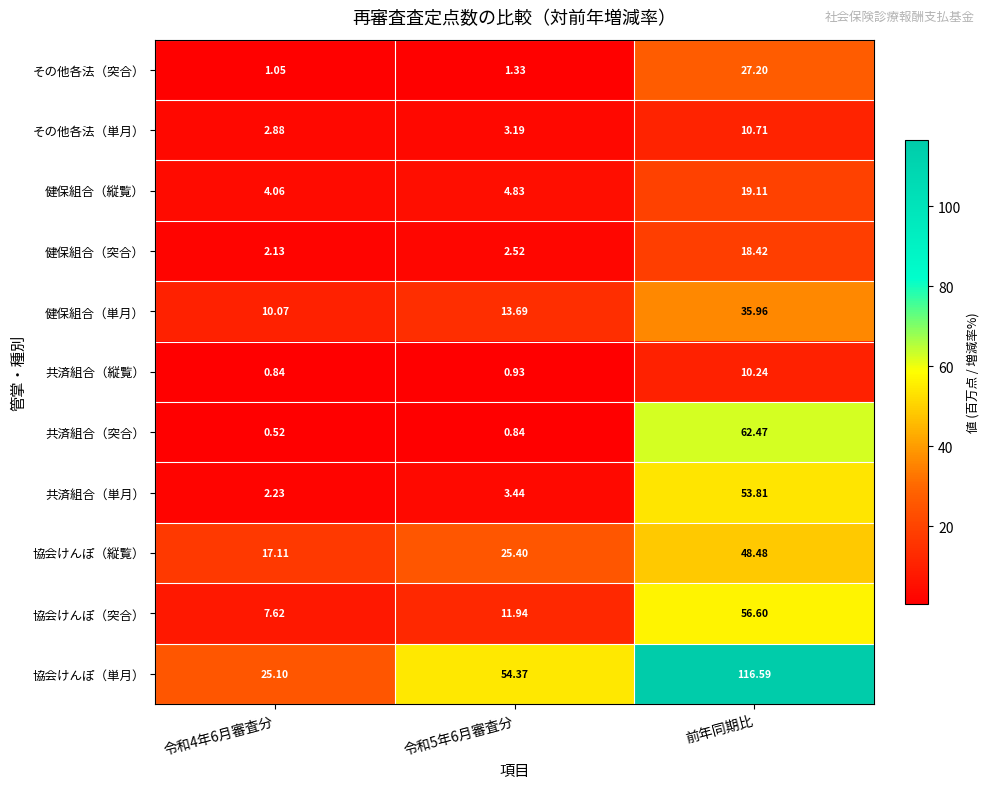

How many values in the 協会けんぽ（縦覧） series are below 25?

1